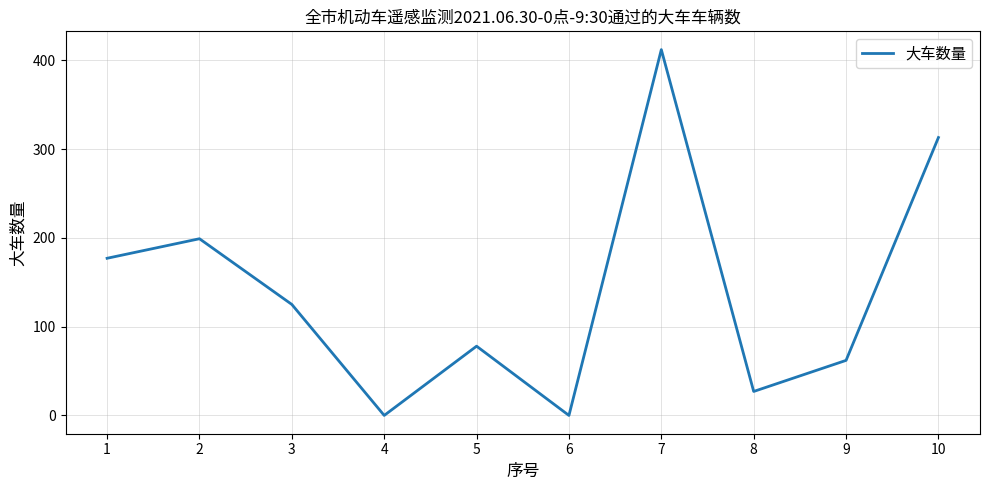

How many series are shown in this chart?

1